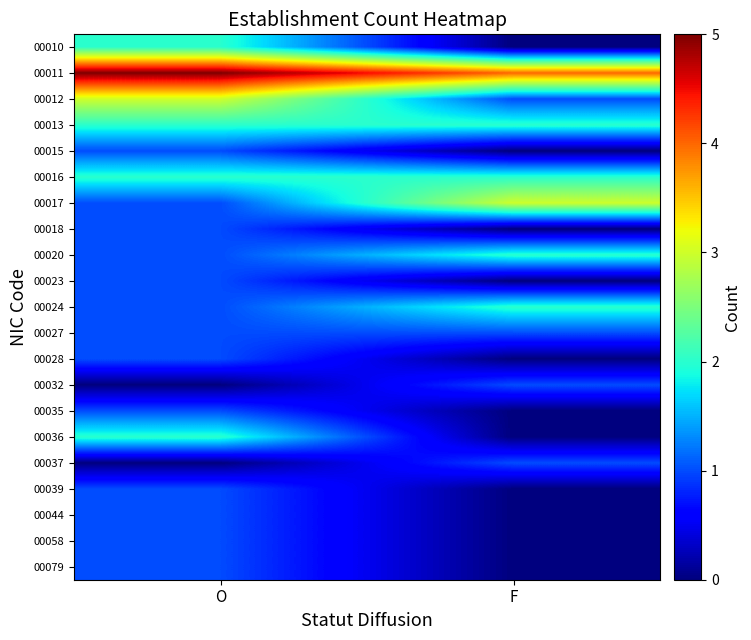

At how many categories does at least one series exceed 2?

2